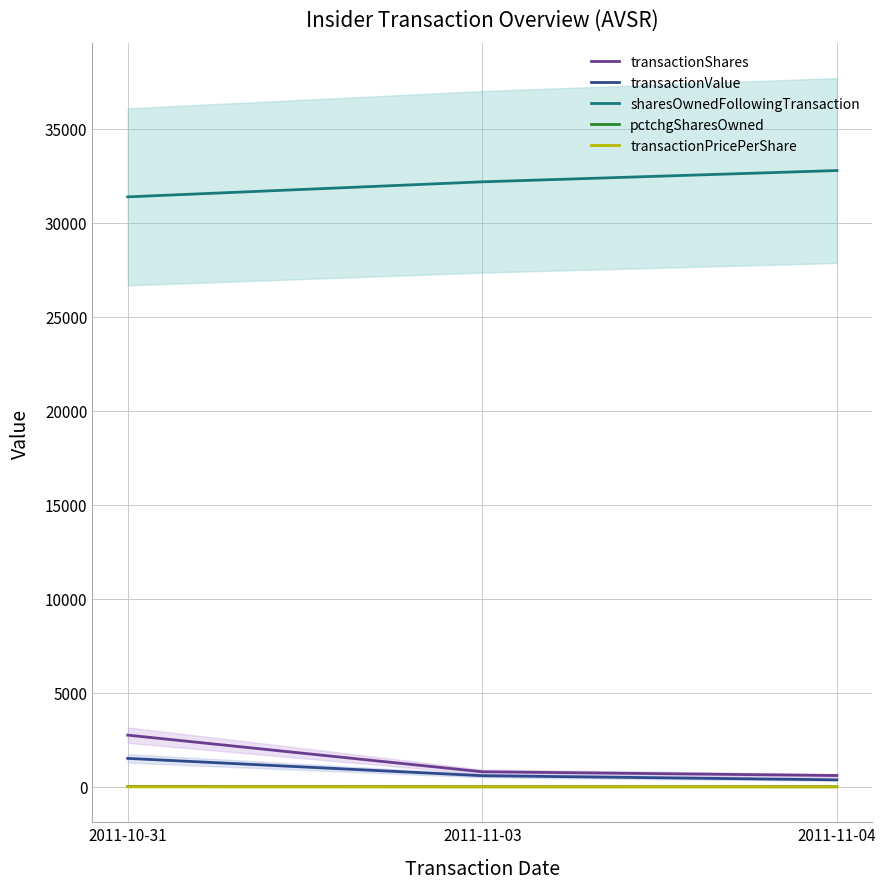

Is the value of transactionShares at 2011-10-31 greater than the value of sharesOwnedFollowingTransaction at 2011-11-03?

No